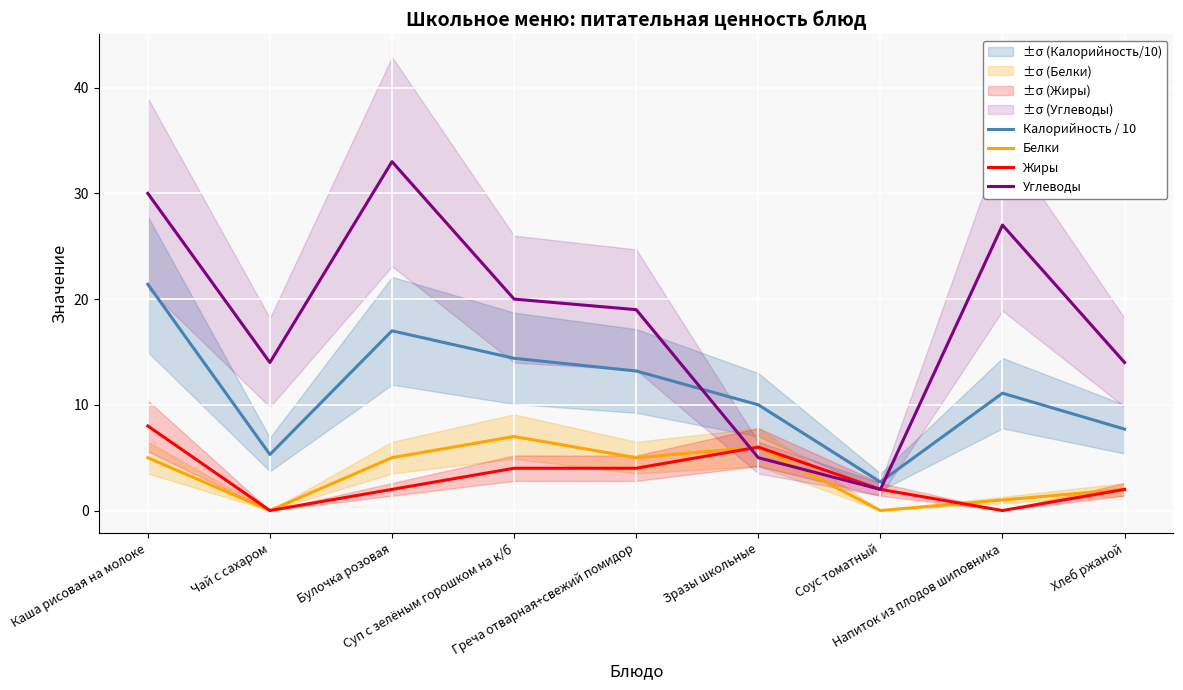

At which label is Белки closest to 3?

Хлеб ржаной